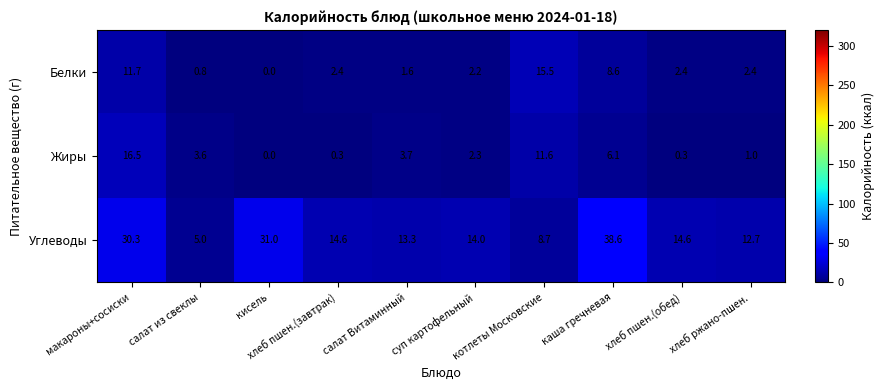

Which series has the largest total across all categories?

Углеводы